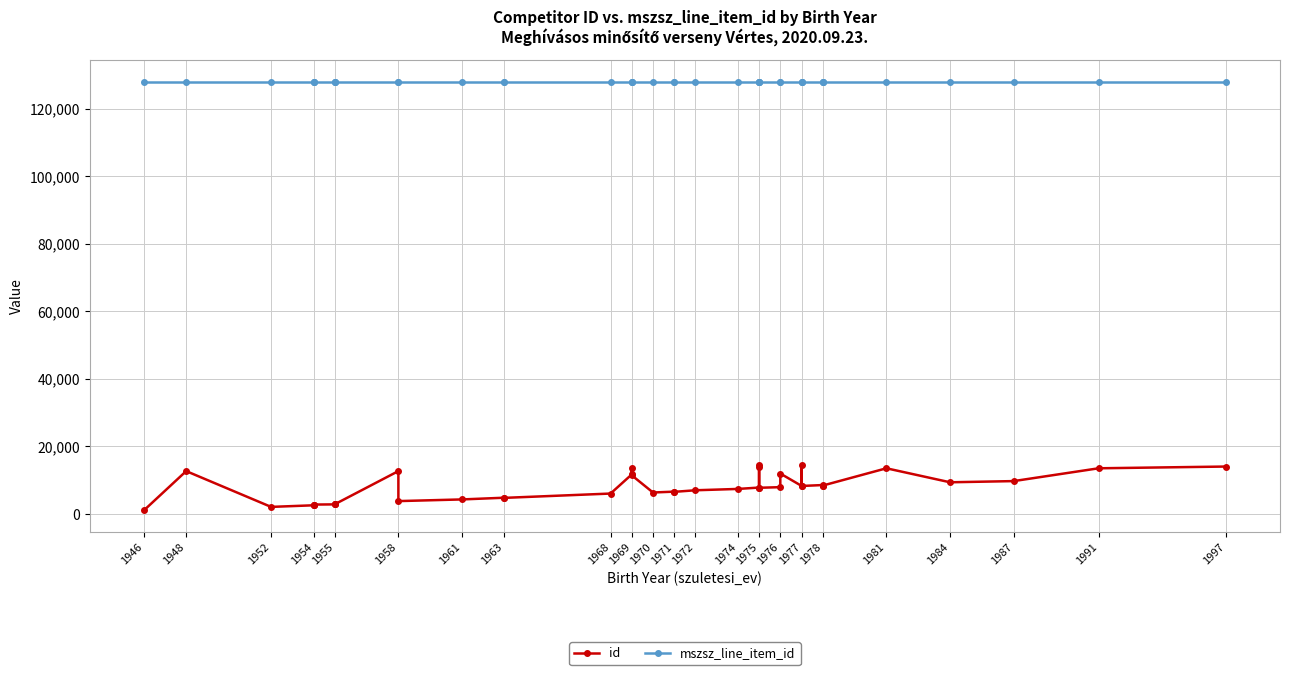

True or false: mszsz_line_item_id has more than 2 interior local peaks.

False